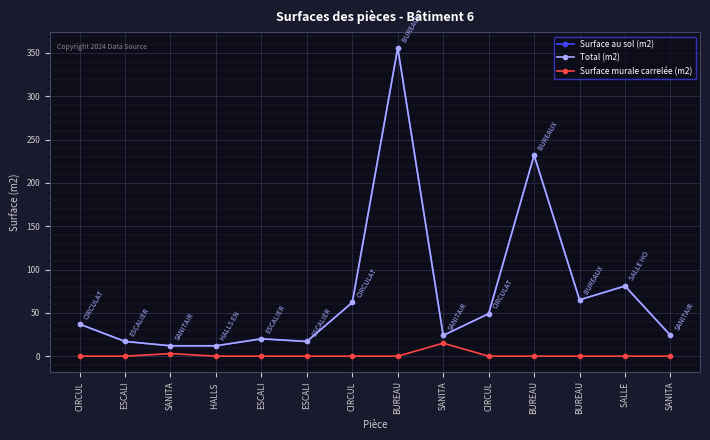

What is the difference between the maximum and minimum values in the Surface murale carrelée (m2) series?

15